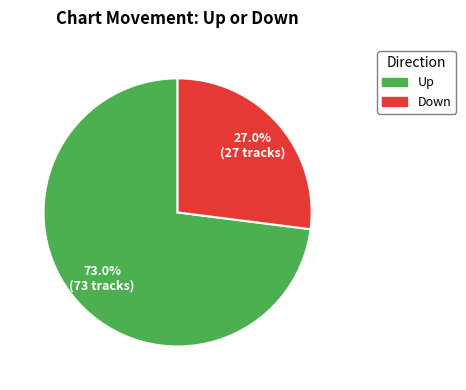

How many slices are in this pie chart?

2